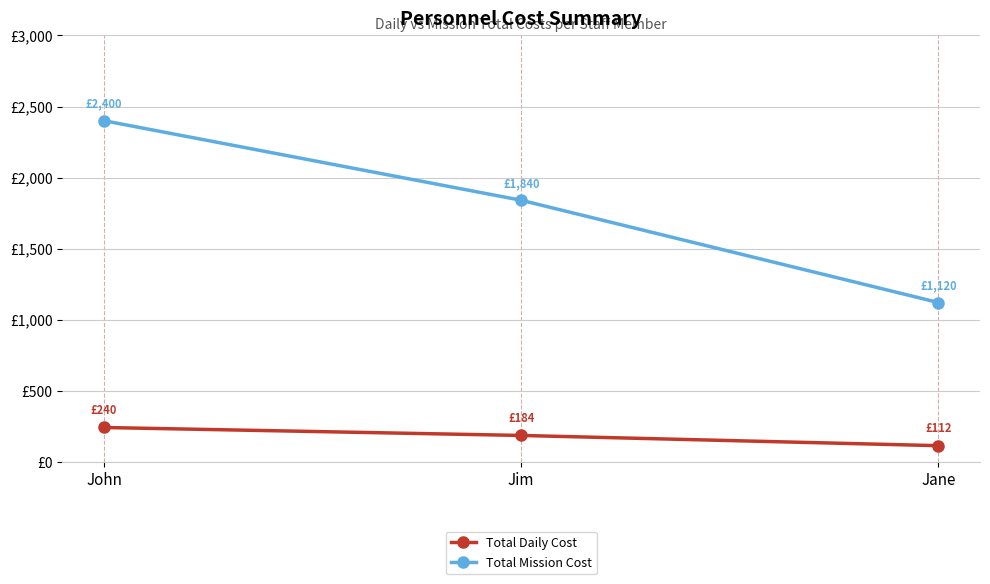

Where is Total Mission Cost nearest to the value 1760?

Jim